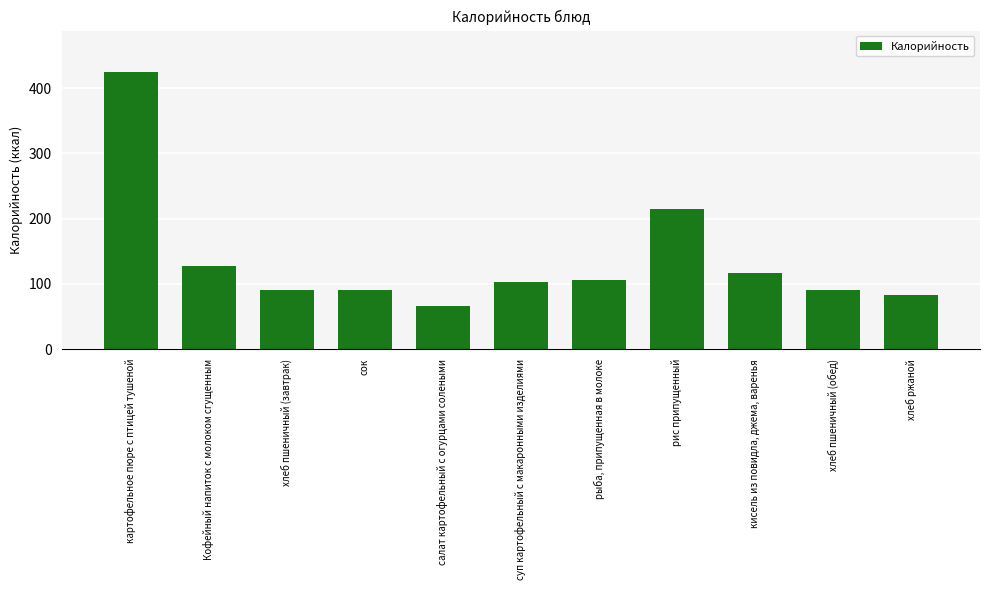

What is the label of the 4th bar from the right?

рис припущенный